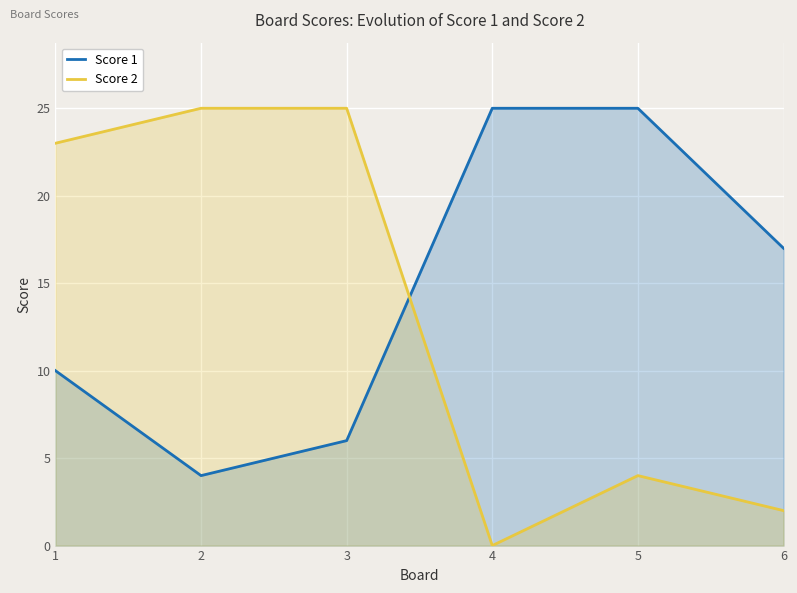

True or false: Score 2 has more than 1 points higher than both neighbors.

False